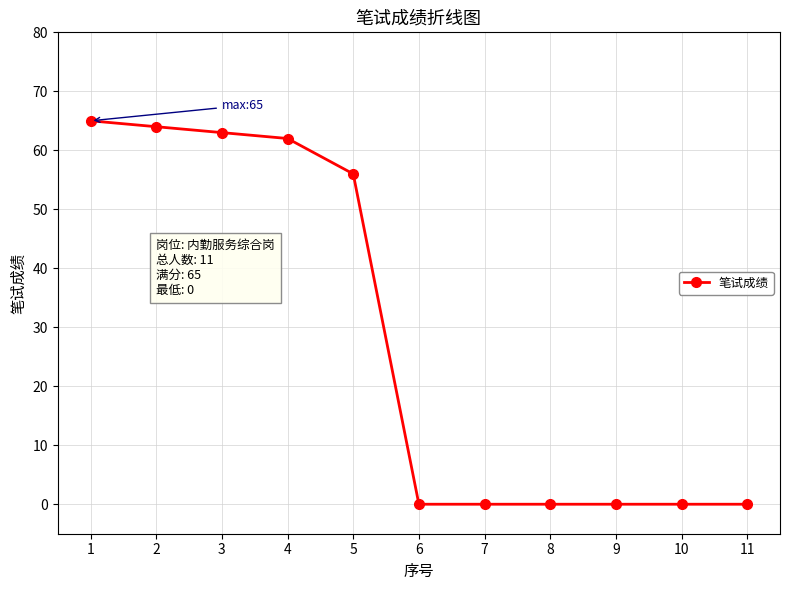

What is the value of the 3rd point from the left?

63